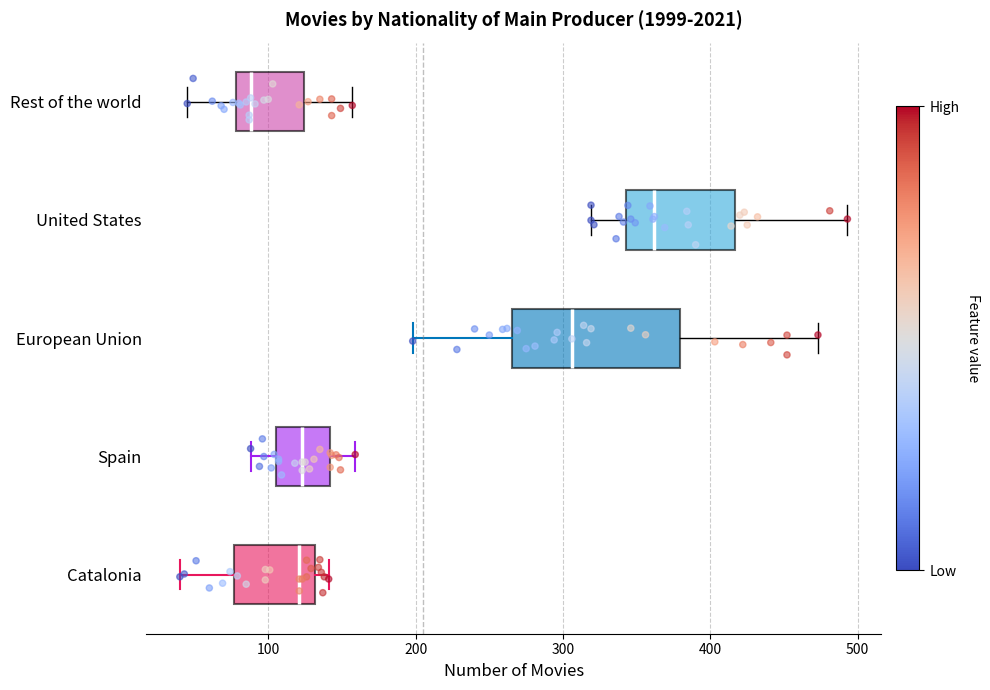

Which box is the widest, from its left edge to its right edge?

European Union